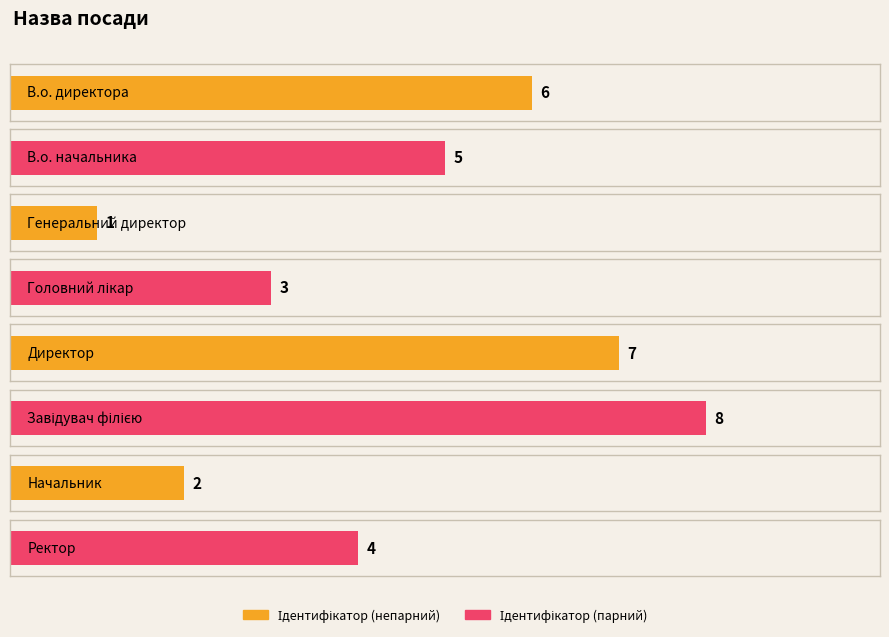

What is the label of the 2nd bar from the left?

В.о. начальника